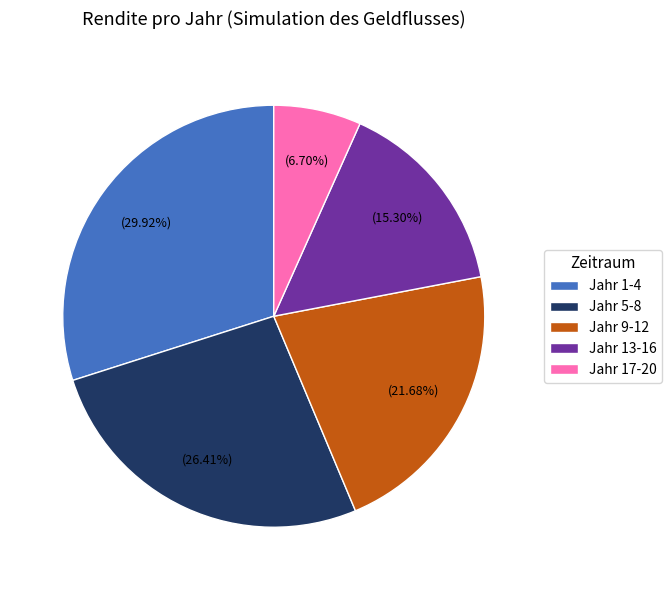

What is the ratio of the value at Jahr 5-8 to the value at Jahr 13-16?

1.7